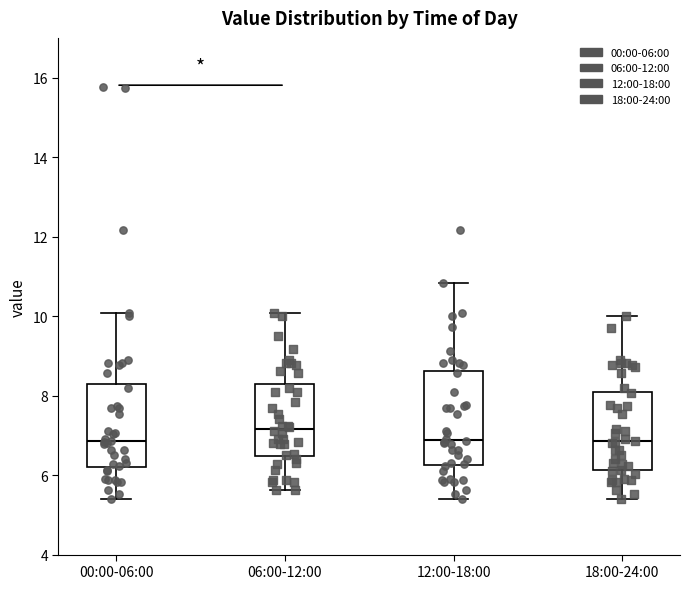

Reading left to right, transcribe this box plot: for each box, give where its median line is, the range the box spans, and where its two whiskers end, as read against the y-axis. The values are not printed on the chart, so give them approximately, as read against the axis.

00:00-06:00: median 6.8, box 6.2 to 8.2, whiskers 5.4 to 10.0
06:00-12:00: median 7.2, box 6.4 to 8.2, whiskers 5.6 to 10.0
12:00-18:00: median 6.8, box 6.2 to 8.6, whiskers 5.4 to 10.8
18:00-24:00: median 6.8, box 6.2 to 8.2, whiskers 5.4 to 10.0